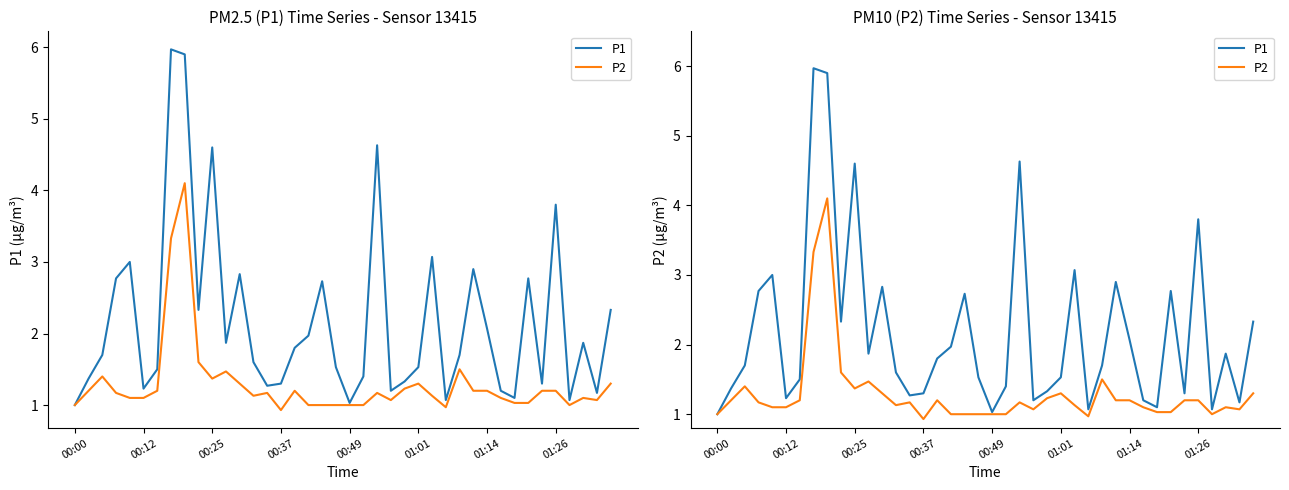

What is the difference between the second highest and minimum values in the P2 series?

2.4